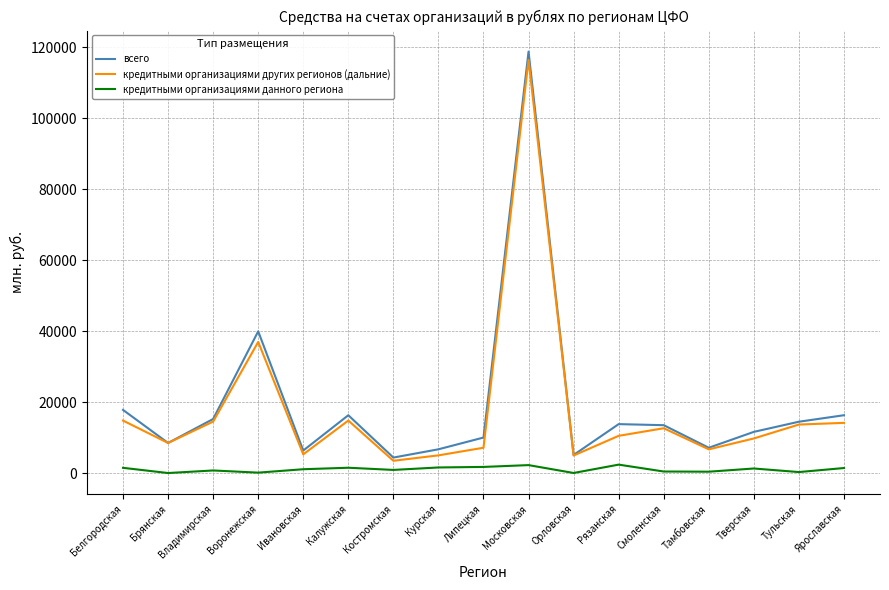

Where is кредитными организациями других регионов (дальние) nearest to the value 59935?

Воронежская